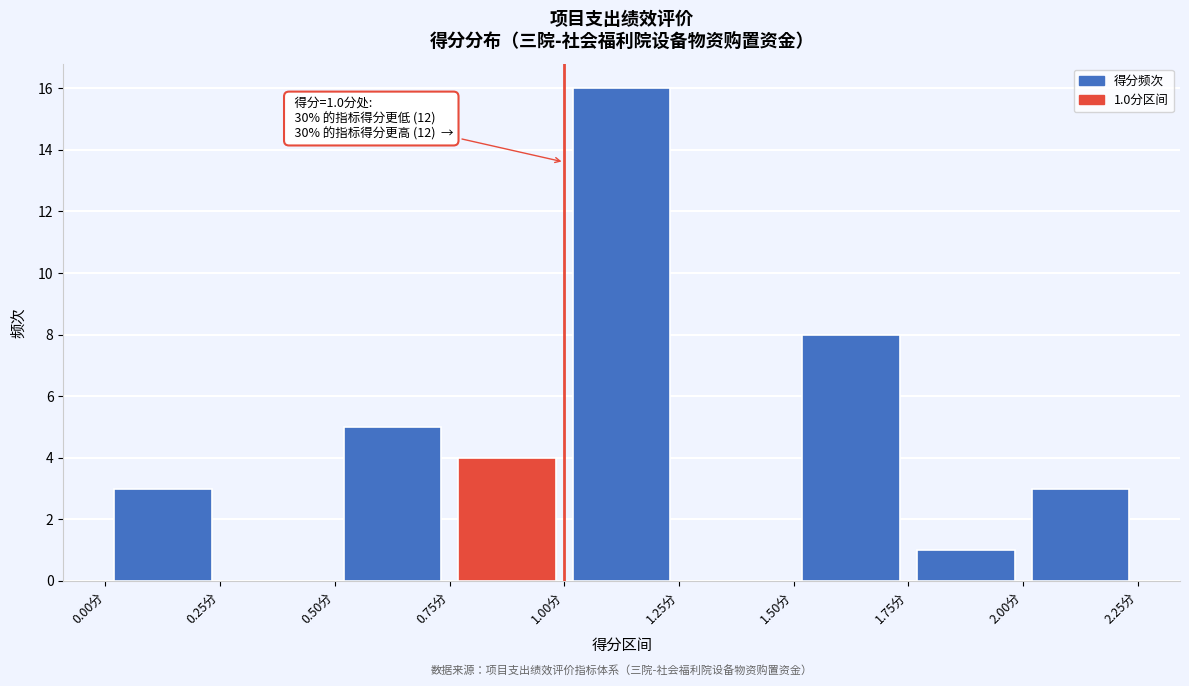

Over which range of the x-axis is the bar tallest?

1.00 to 1.25